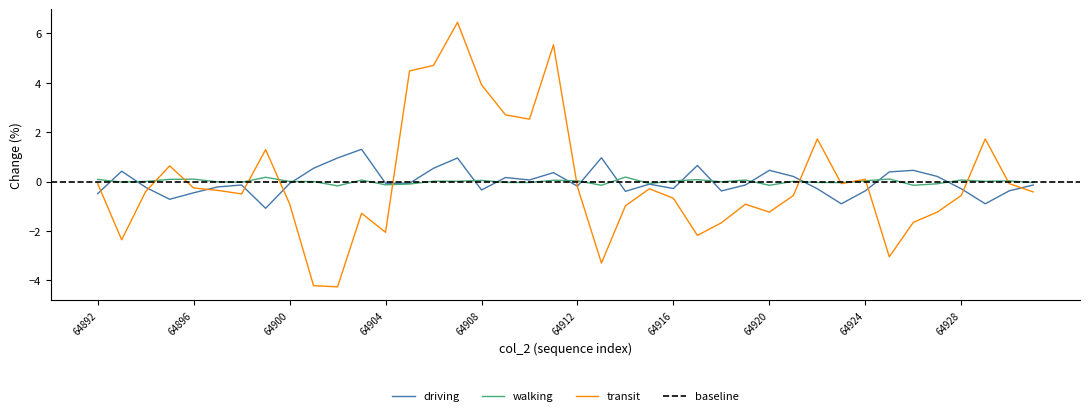

What is the minimum value for driving?

-1.1